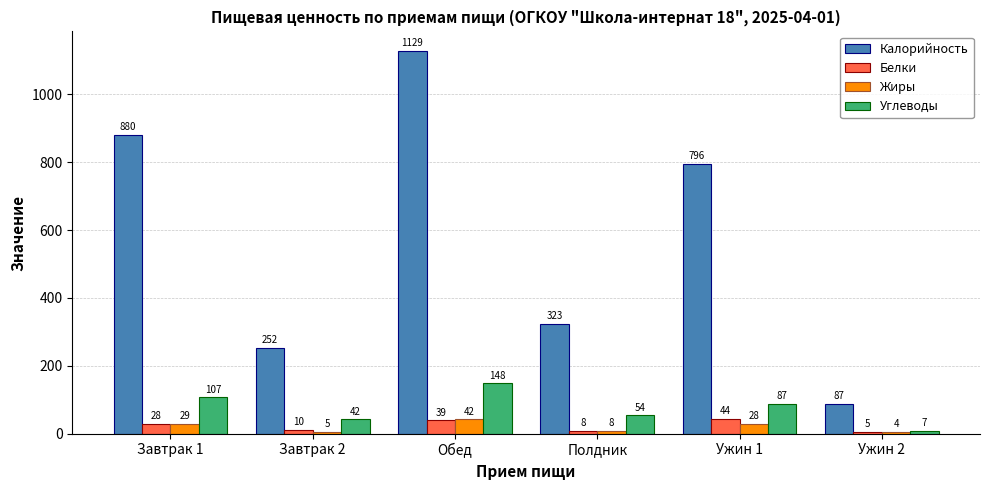

What are all the series names shown in the legend?

Калорийность, Белки, Жиры, Углеводы